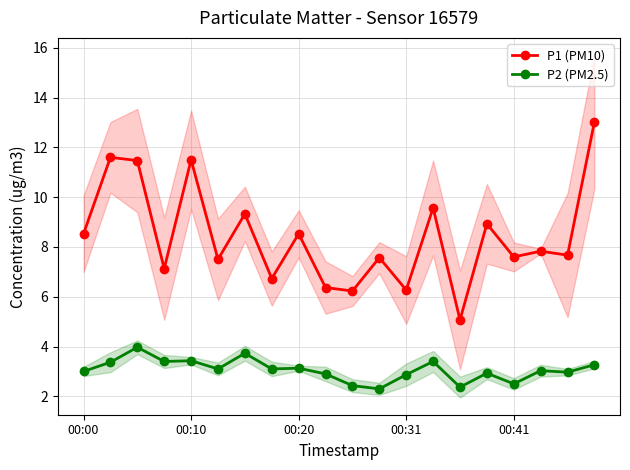

True or false: P1 (PM10) and P2 (PM2.5) intersect in this chart.

False